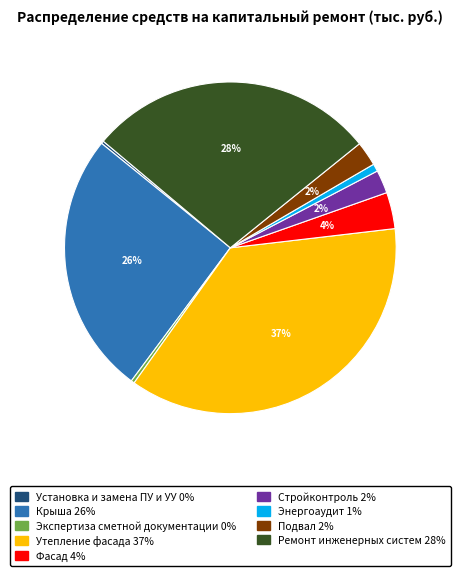

What is the largest slice in the pie chart?

Утепление фасада